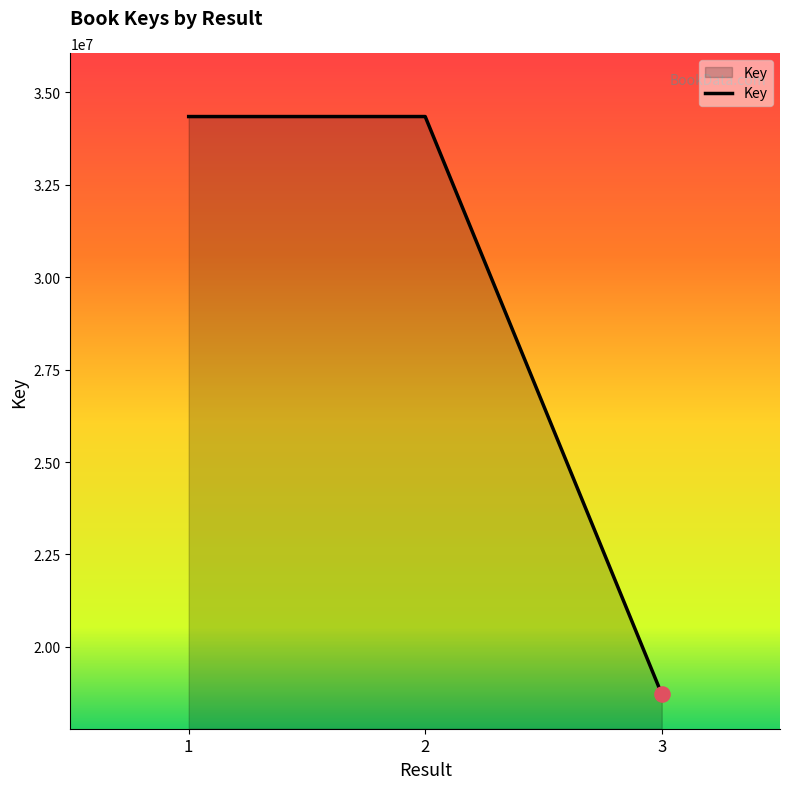

Approximately how many times larger is the value at 1 compared to 2?

1.0